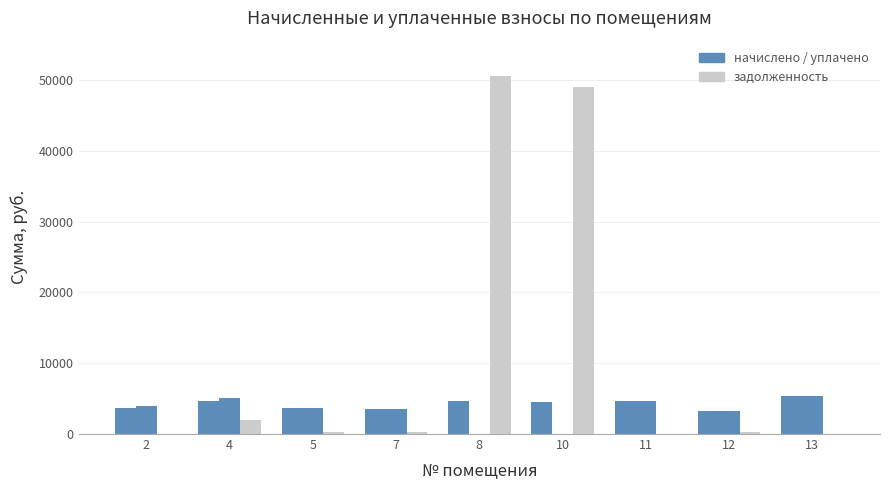

What is the spread (max minus min) of values at 4?

3119.4